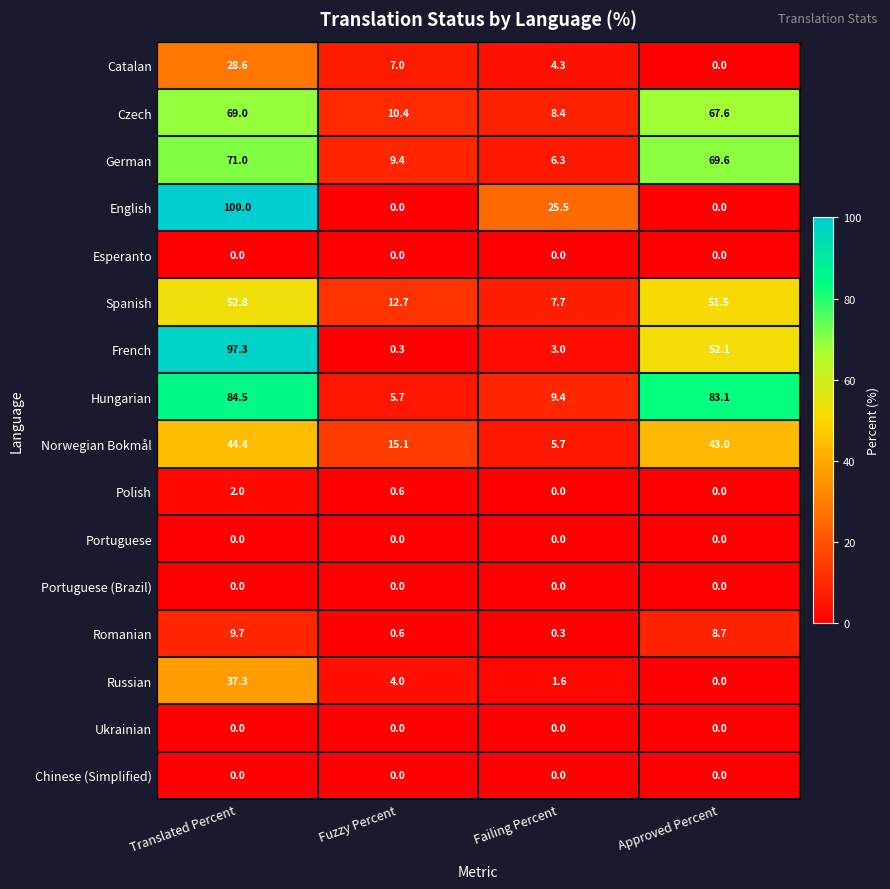

The Chinese (Simplified) series shows 0.0 at Failing Percent. True or false?

True